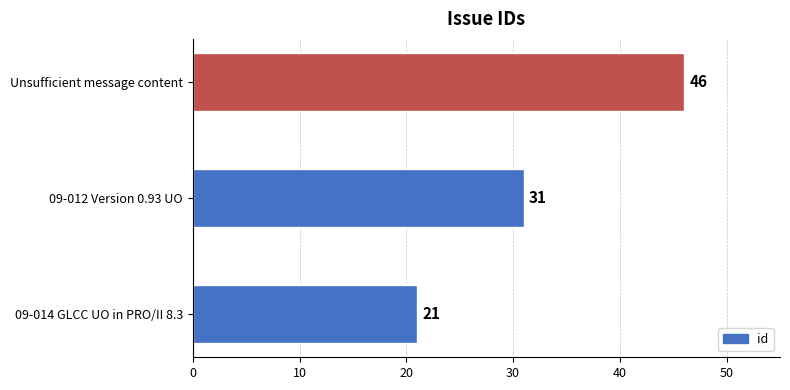

Reading bottom to top, list all the values displayed in this chart.

21	31	46